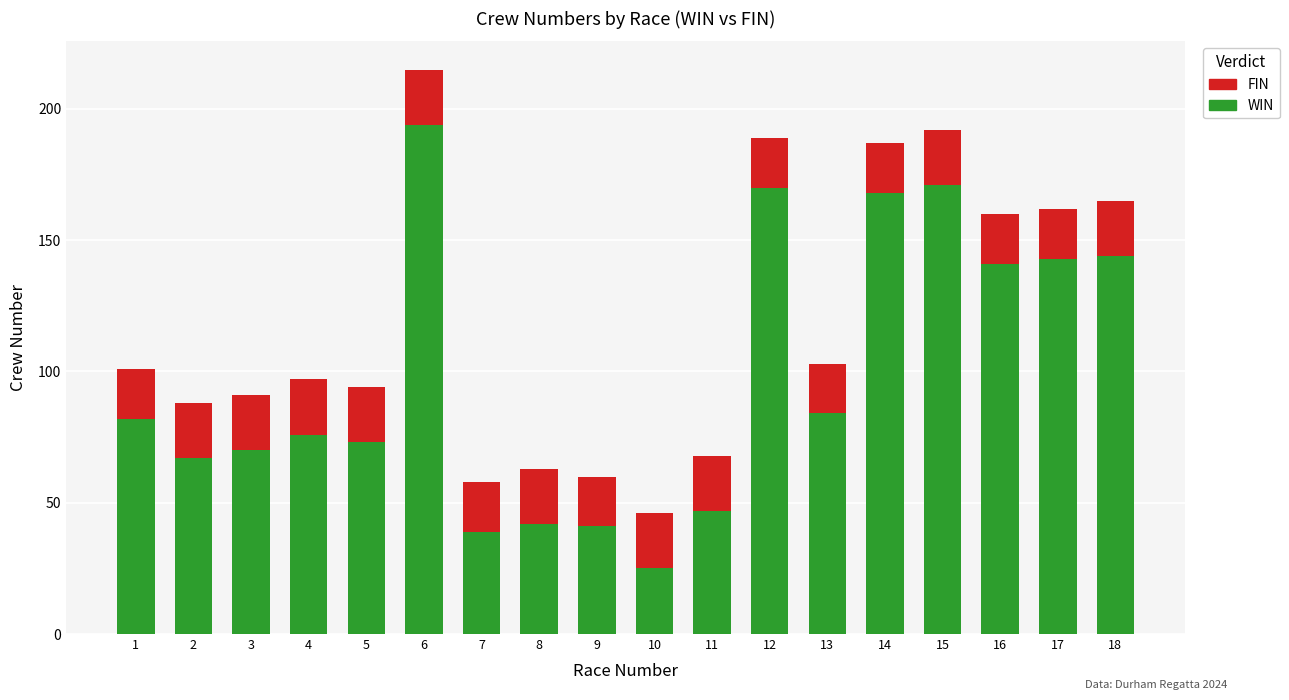

What is the lowest value of the WIN series?

25